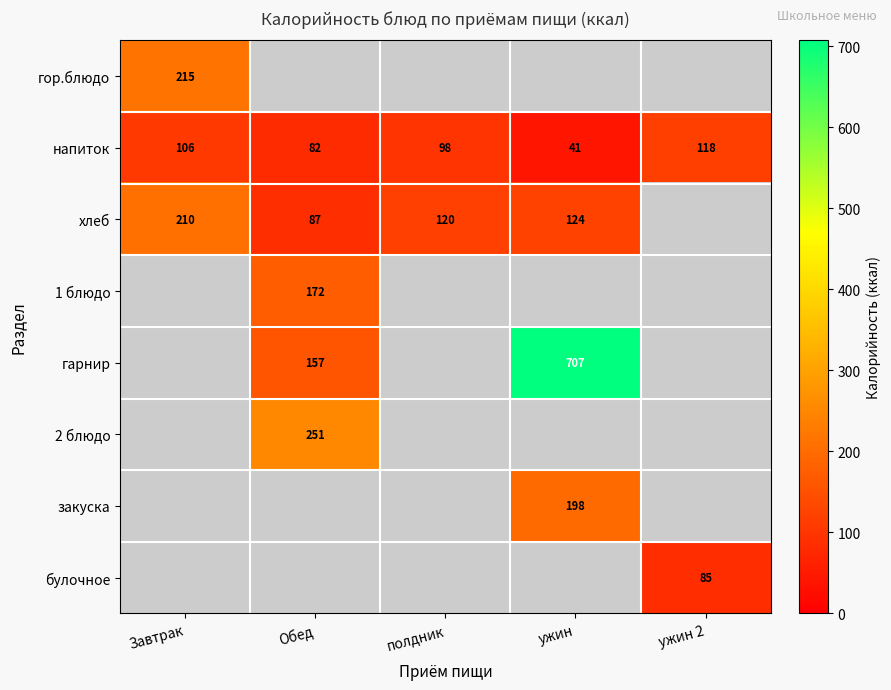

At how many categories does at least one series exceed 114?

5